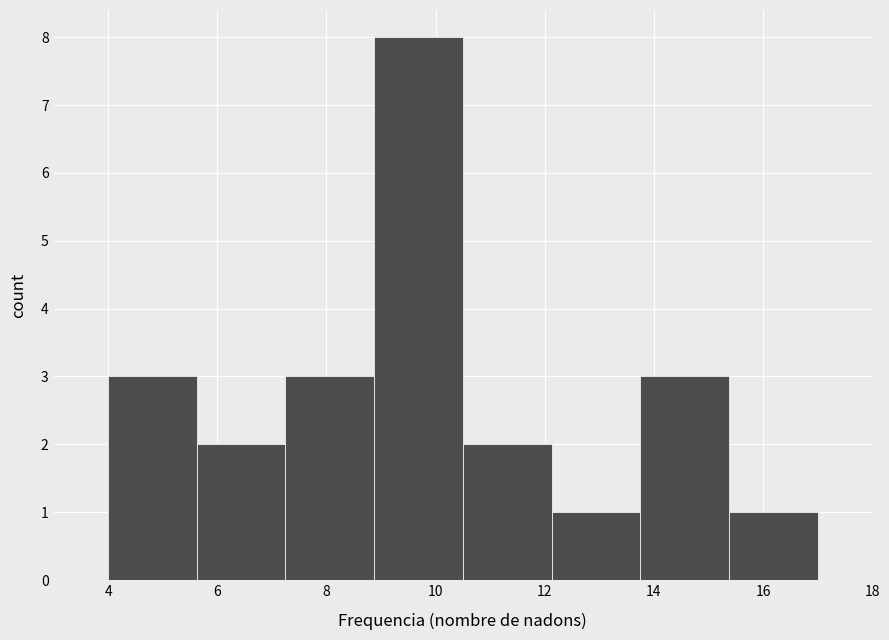

Reading left to right, list every bar in this chart as the range it spans on the x-axis followed by its height. Neither the bar edges nor the heights are printed on the chart, so give them approximately, as read against the axes.

4.0 to 5.6: 3
5.6 to 7.2: 2
7.2 to 8.8: 3
8.8 to 10.6: 8
10.6 to 12.2: 2
12.2 to 13.8: 1
13.8 to 15.4: 3
15.4 to 17.0: 1